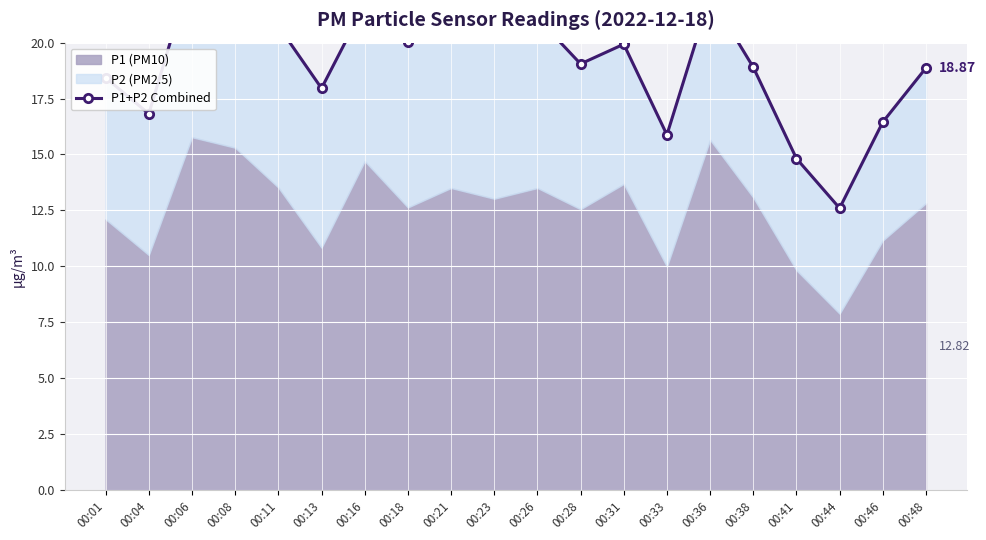

How many values exceed 19?

11